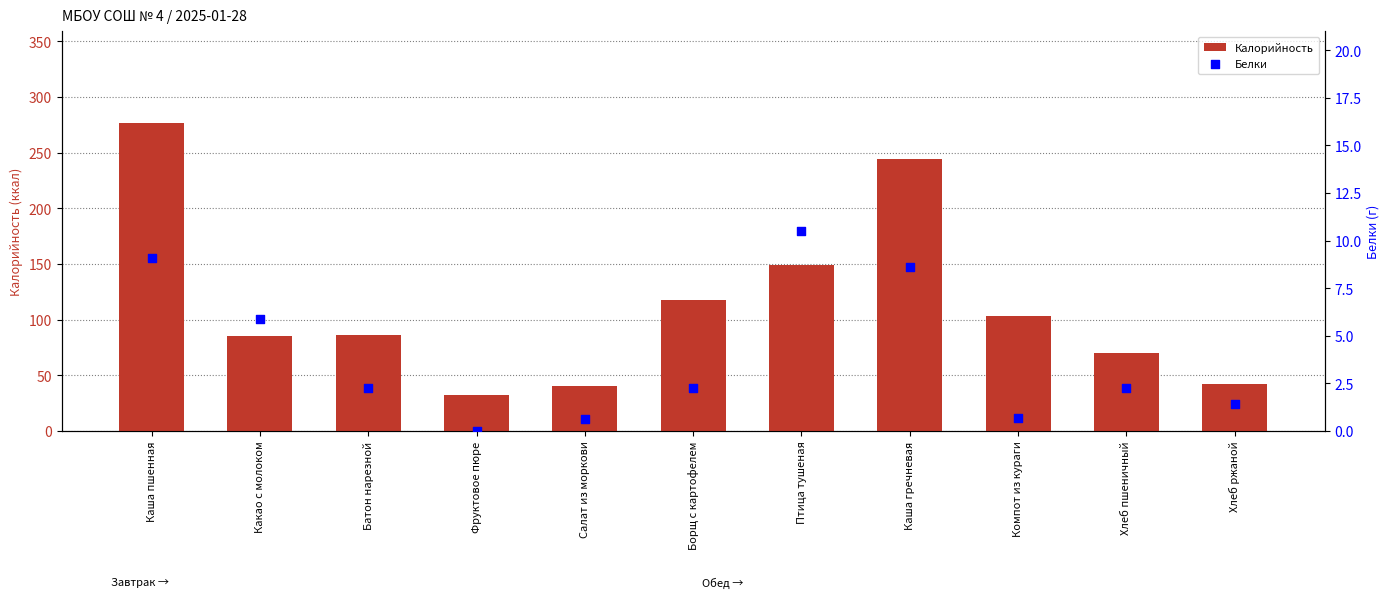

Which series reaches the maximum Y coordinate?

Калорийность